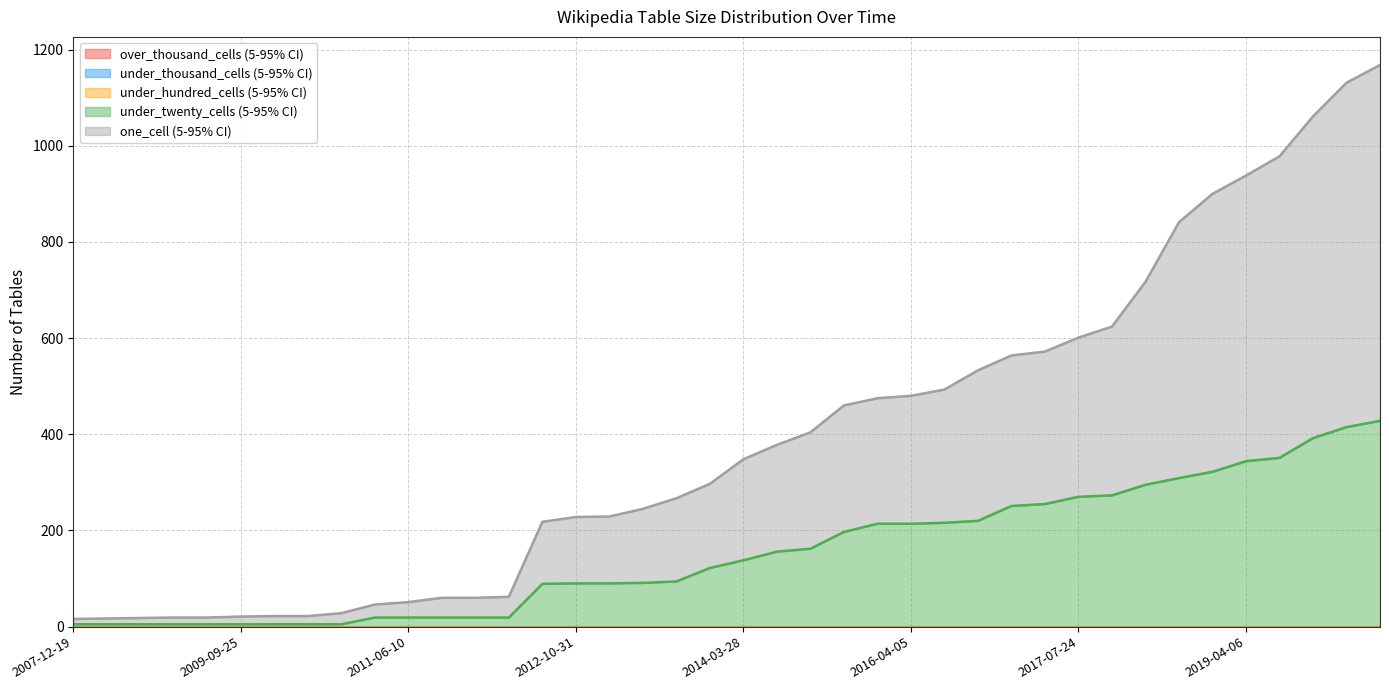

True or false: over_thousand_cells has a value of 0 at 2019-10-09.

True